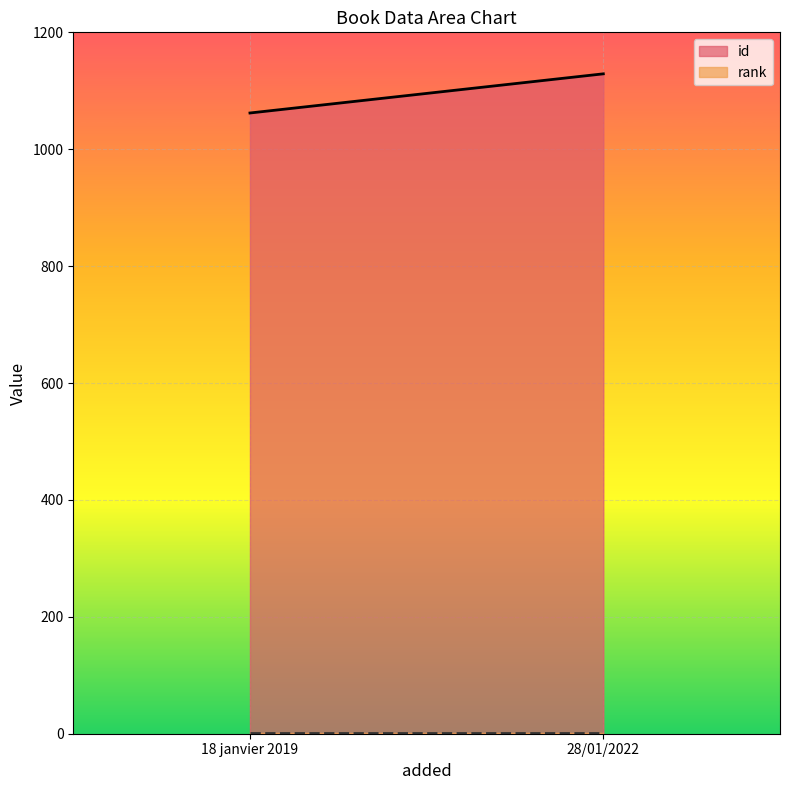

Is the value of rank at 28/01/2022 greater than the value of id at 18 janvier 2019?

No